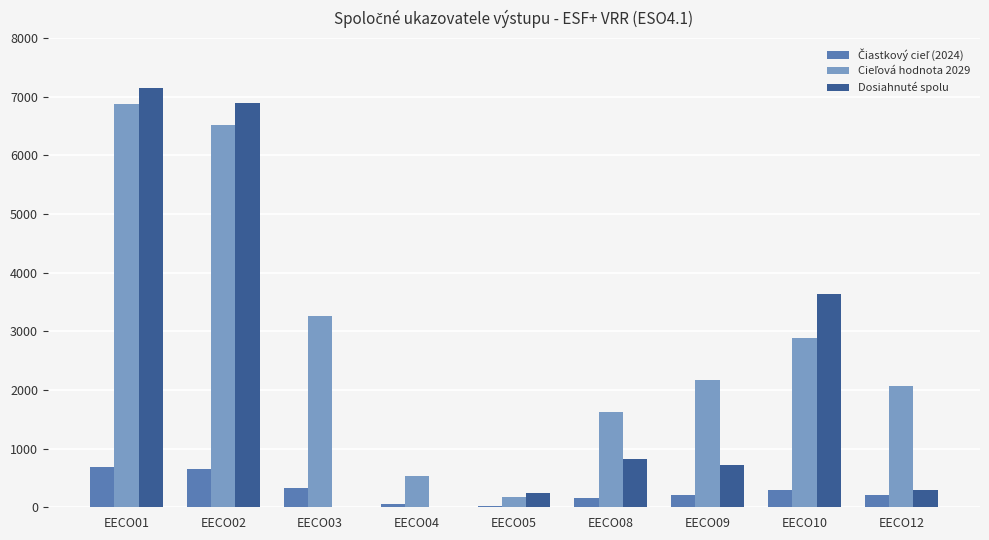

Which label corresponds to the largest value in the chart?

EECO01